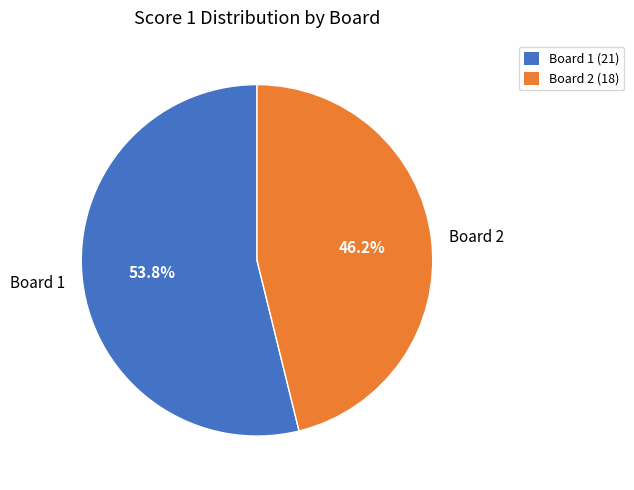

Rank the categories by value from lowest to highest.

Board 2, Board 1